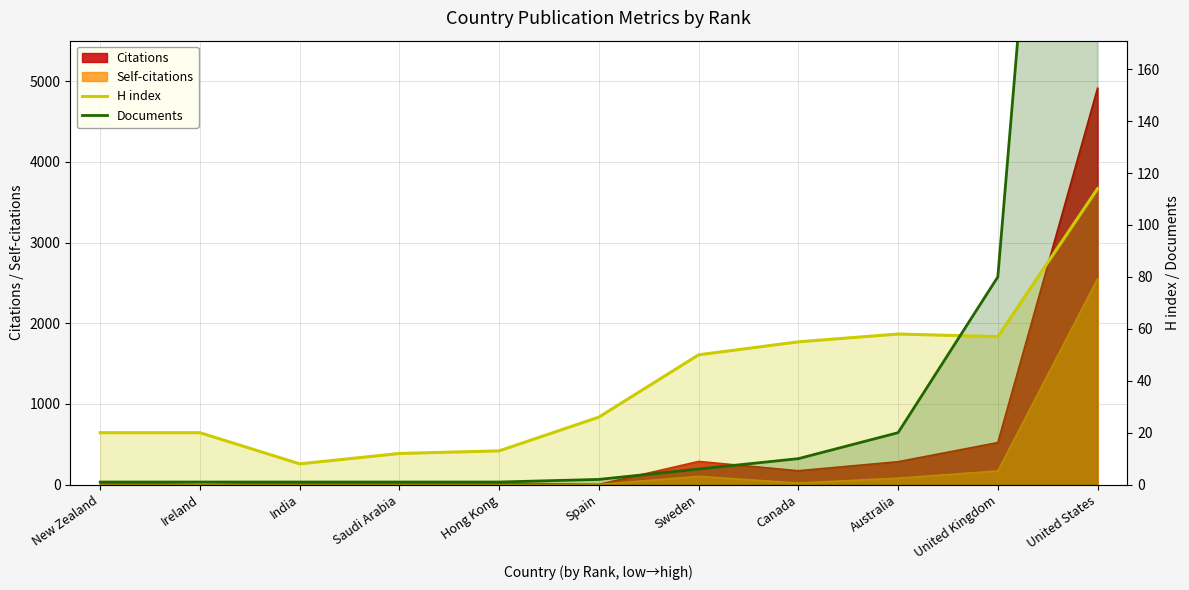

What is the sum of the H index values at Ireland and Spain?

46